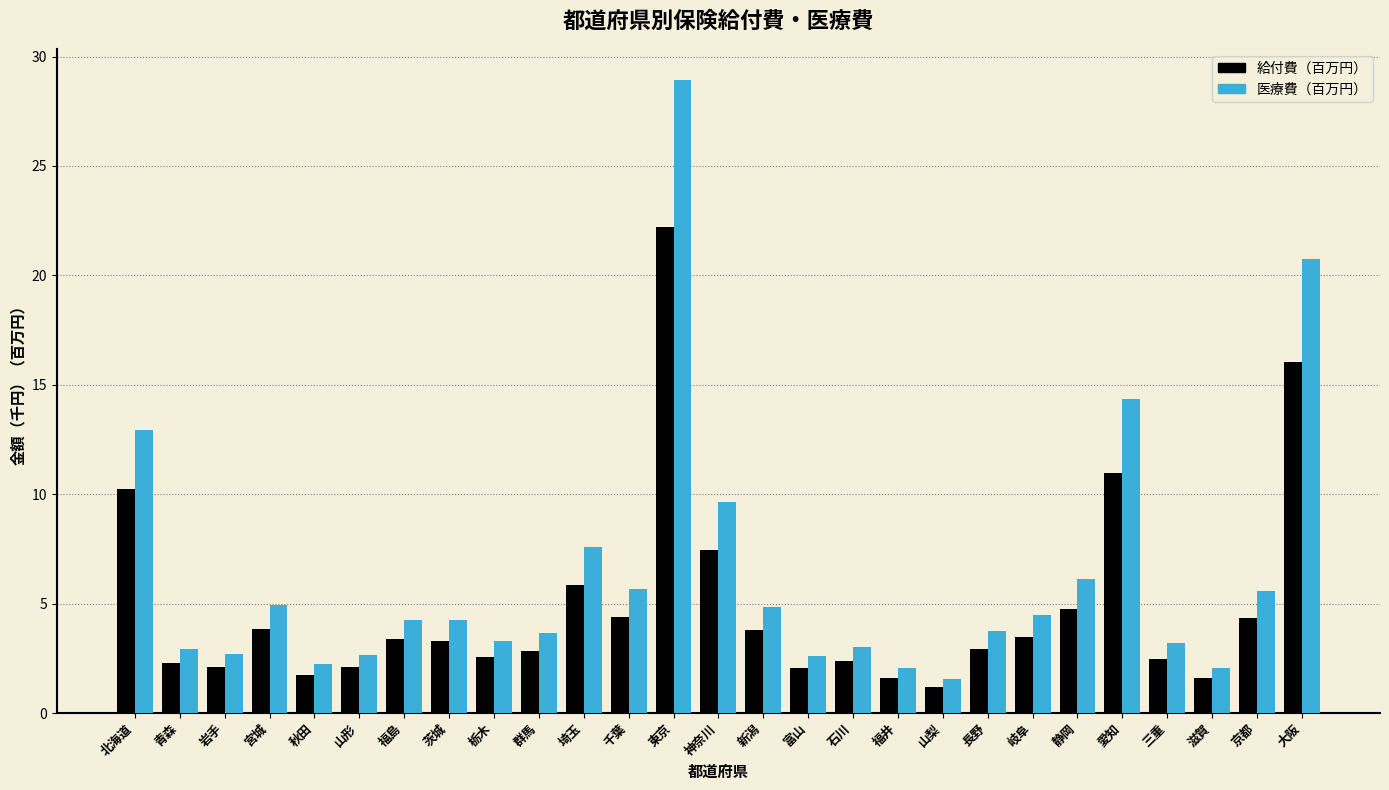

At which category is the sum across all series the highest?

東京